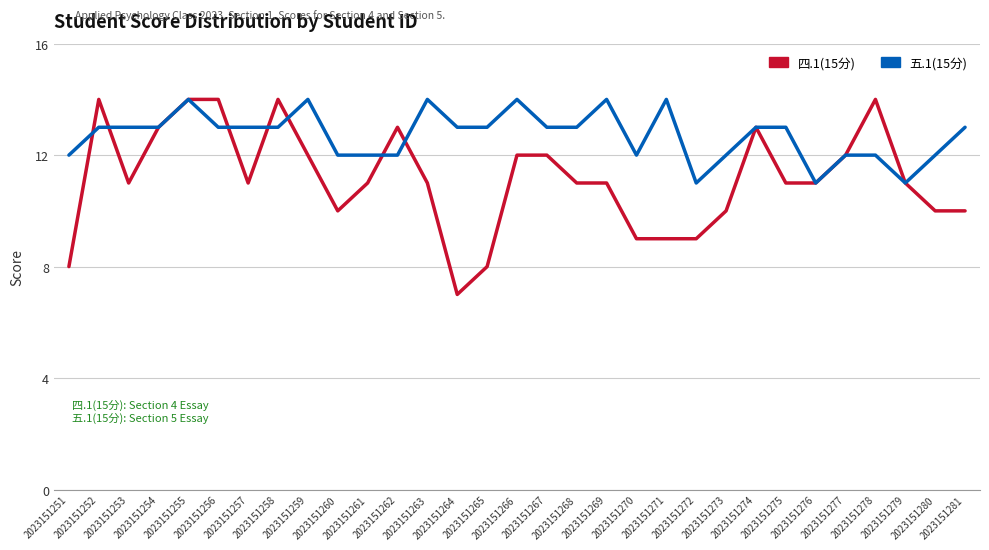

Reading left to right, list all the values displayed in this chart.

四.1(15分): 2023151251=8	2023151252=14	2023151253=11	2023151254=13	2023151255=14	2023151256=14	2023151257=11	2023151258=14	2023151259=12	2023151260=10	2023151261=11	2023151262=13	2023151263=11	2023151264=7	2023151265=8	2023151266=12	2023151267=12	2023151268=11	2023151269=11	2023151270=9	2023151271=9	2023151272=9	2023151273=10	2023151274=13	2023151275=11	2023151276=11	2023151277=12	2023151278=14	2023151279=11	2023151280=10	2023151281=10
五.1(15分): 2023151251=12	2023151252=13	2023151253=13	2023151254=13	2023151255=14	2023151256=13	2023151257=13	2023151258=13	2023151259=14	2023151260=12	2023151261=12	2023151262=12	2023151263=14	2023151264=13	2023151265=13	2023151266=14	2023151267=13	2023151268=13	2023151269=14	2023151270=12	2023151271=14	2023151272=11	2023151273=12	2023151274=13	2023151275=13	2023151276=11	2023151277=12	2023151278=12	2023151279=11	2023151280=12	2023151281=13